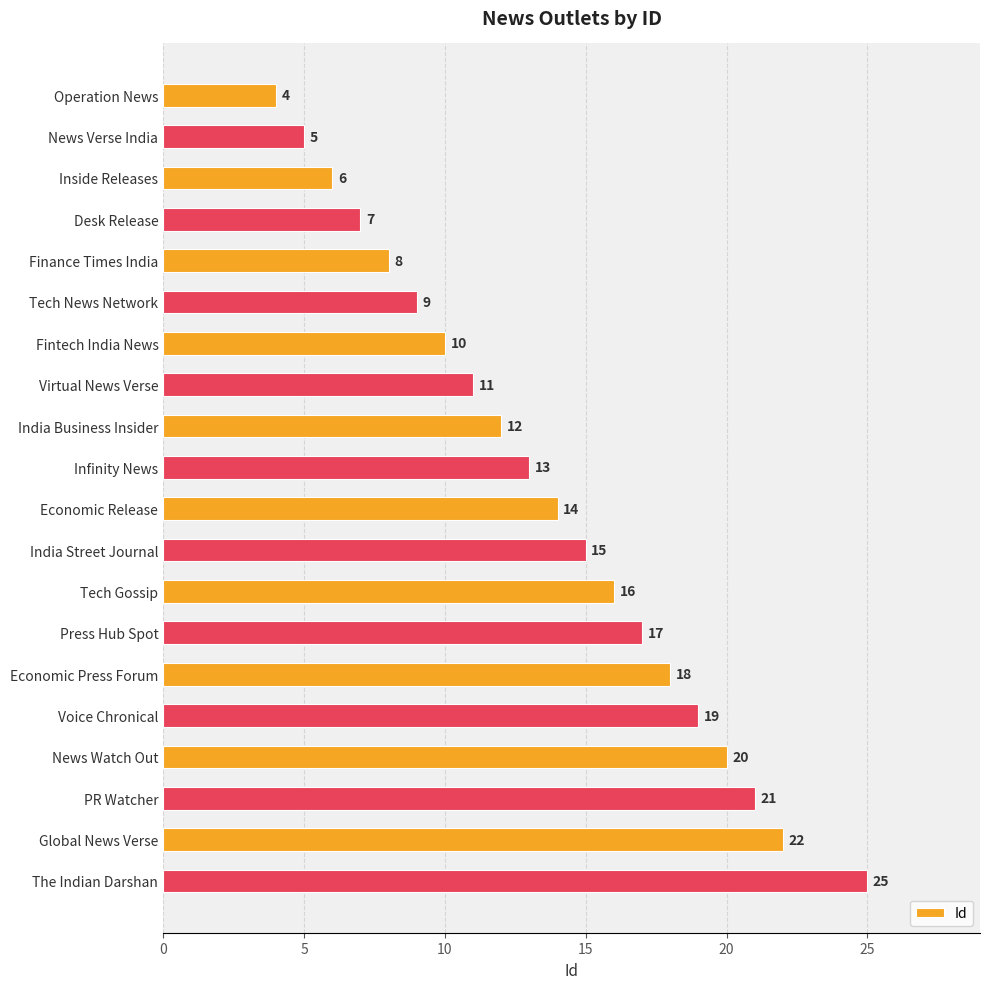

Reading top to bottom, list all the values displayed in this chart.

Operation News=4	News Verse India=5	Inside Releases=6	Desk Release=7	Finance Times India=8	Tech News Network=9	Fintech India News=10	Virtual News Verse=11	India Business Insider=12	Infinity News=13	Economic Release=14	India Street Journal=15	Tech Gossip=16	Press Hub Spot=17	Economic Press Forum=18	Voice Chronical=19	News Watch Out=20	PR Watcher=21	Global News Verse=22	The Indian Darshan=25